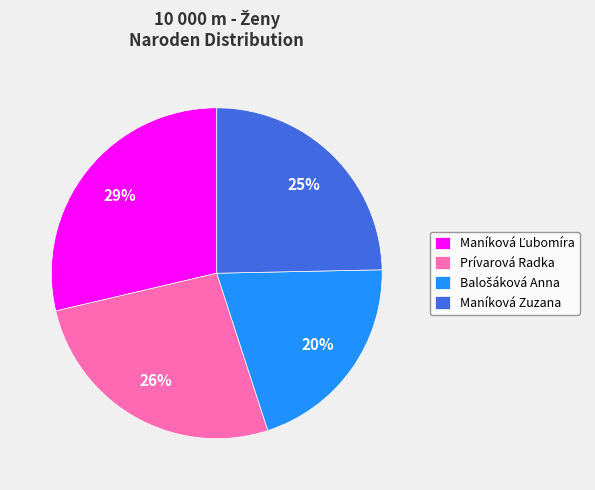

What percentage is the Maníková Zuzana slice, to the nearest percent?

25%